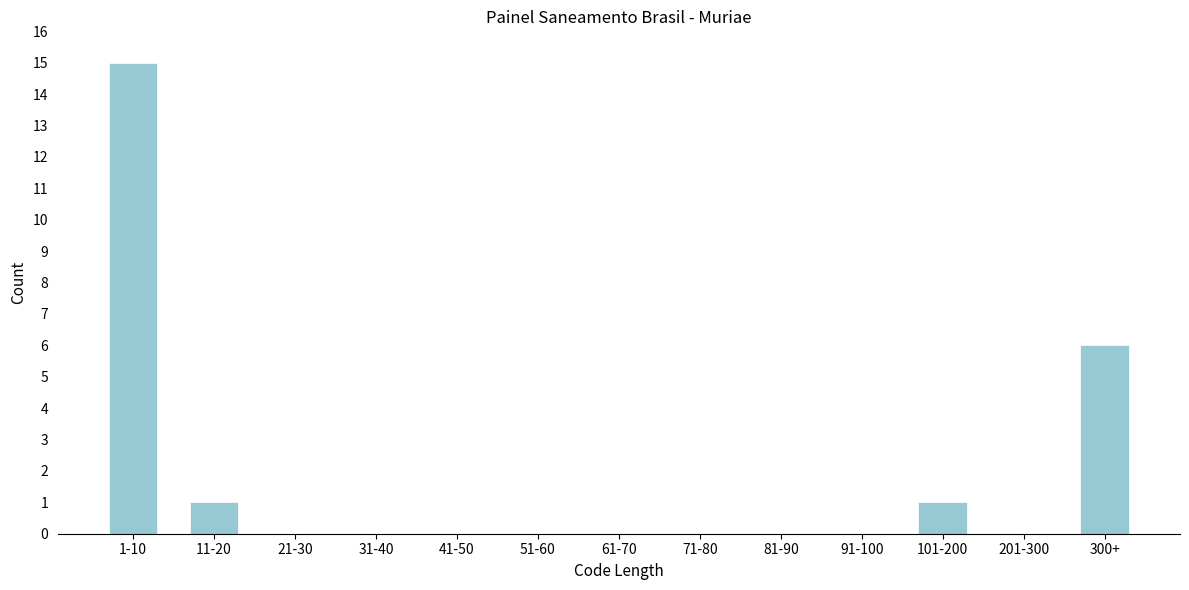

Reading left to right, what are all the values shown in this chart?

1-10=15	11-20=1	21-30=0	31-40=0	41-50=0	51-60=0	61-70=0	71-80=0	81-90=0	91-100=0	101-200=1	201-300=0	300+=6